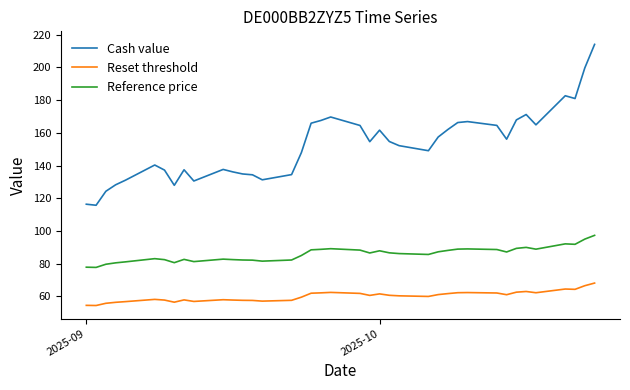

True or false: Cash value and Reset threshold intersect in this chart.

False